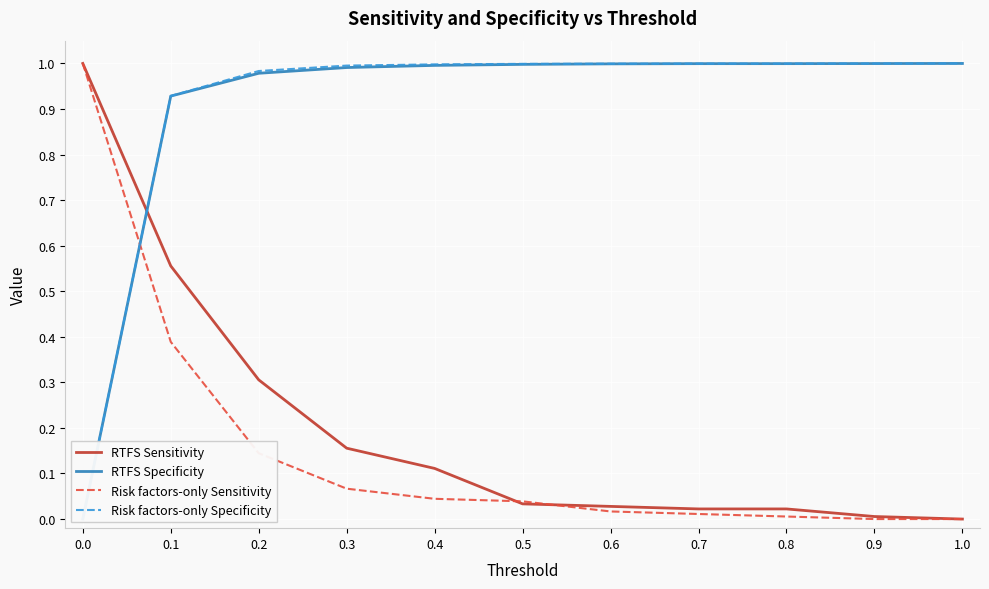

Reading left to right, extract all data points from this chart.

RTFS Sensitivity: 1.0	0.6	0.3	0.2	0.1	0.0	0.0	0.0	0.0	0.0	0.0
RTFS Specificity: 0.0	0.9	1.0	1.0	1.0	1.0	1.0	1.0	1.0	1.0	1.0
Risk factors-only Sensitivity: 1.0	0.4	0.1	0.1	0.0	0.0	0.0	0.0	0.0	0.0	0.0
Risk factors-only Specificity: 0.0	0.9	1.0	1.0	1.0	1.0	1.0	1.0	1.0	1.0	1.0